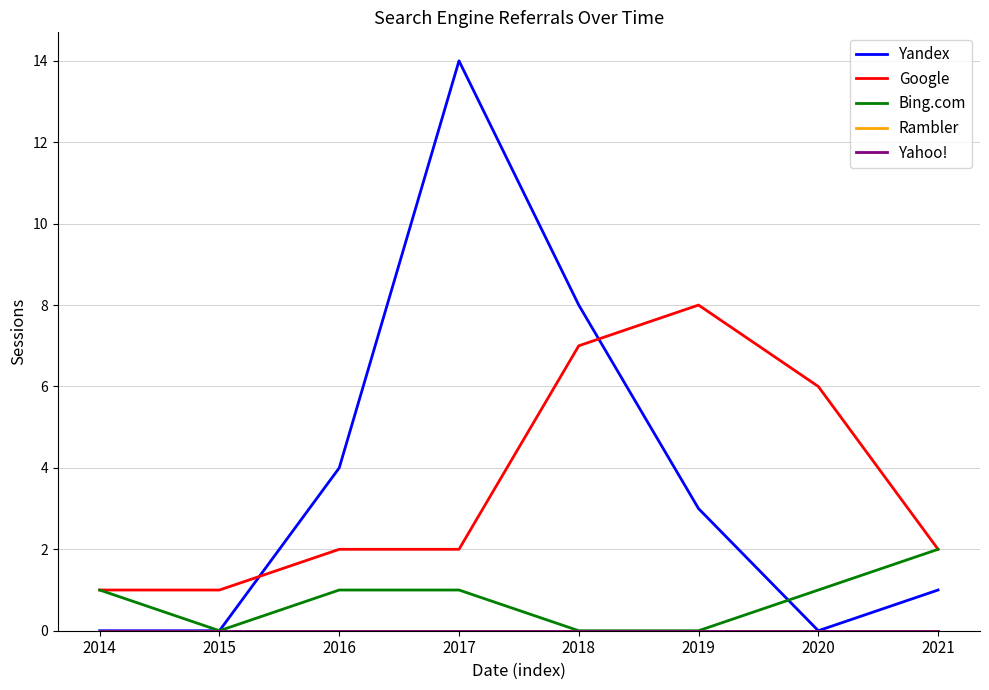

Between 2016 and 2019, which is larger?

2016